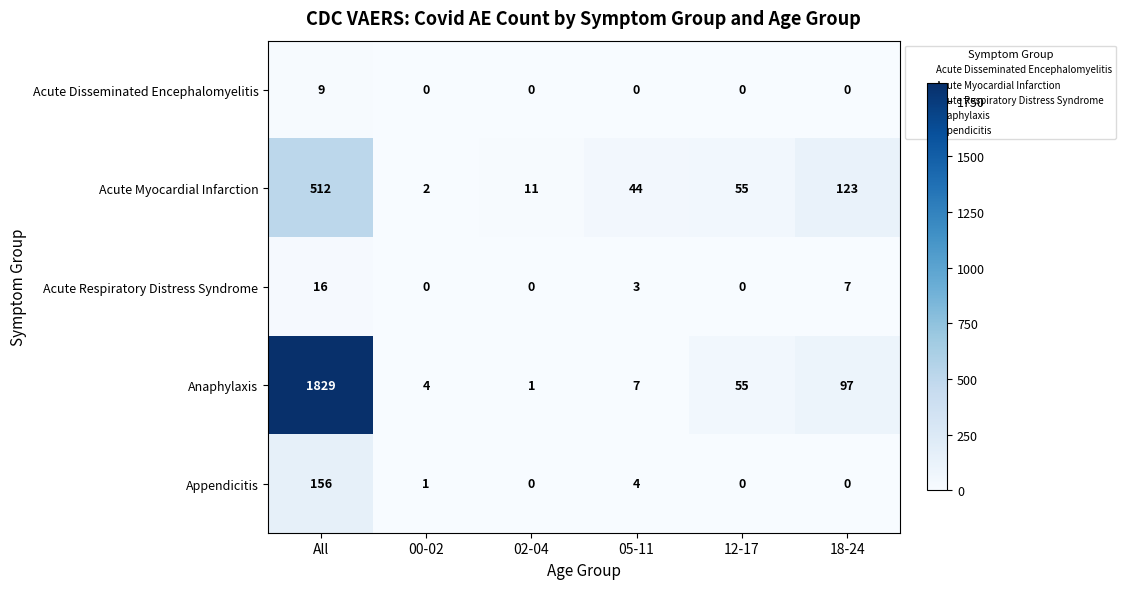

Is it true that Acute Respiratory Distress Syndrome equals 21 at All?

False